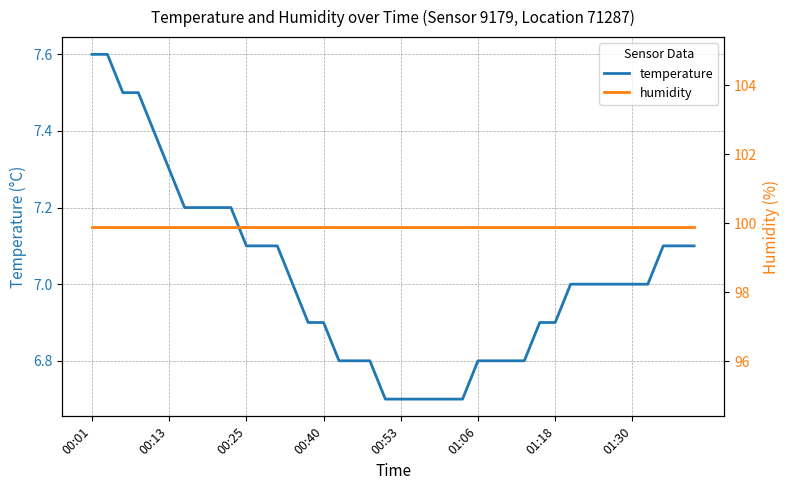

Read the humidity value at 31.

99.9